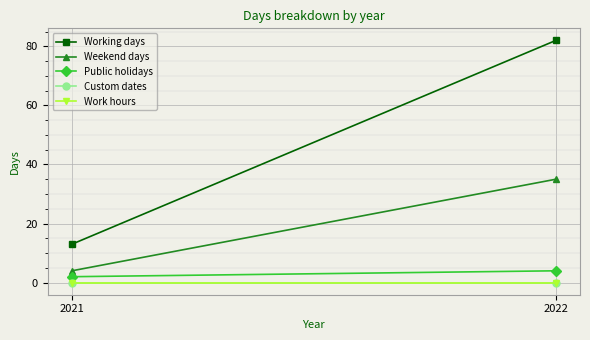

At which label is Weekend days closest to 19?

2021